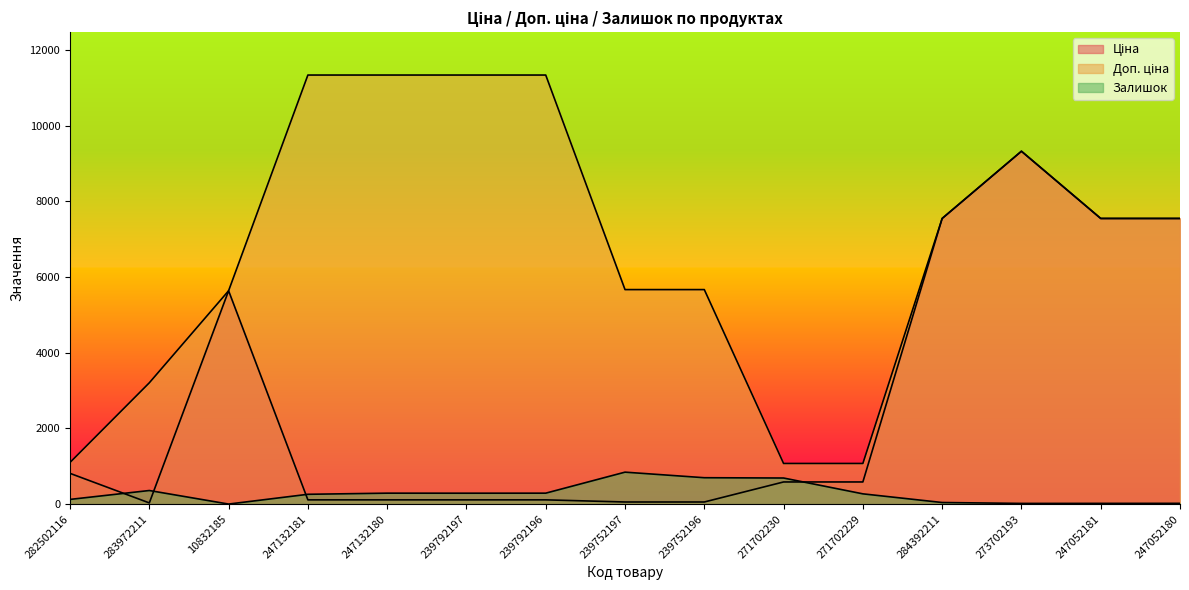

How many data points in Доп. ціна are above 7545?

8